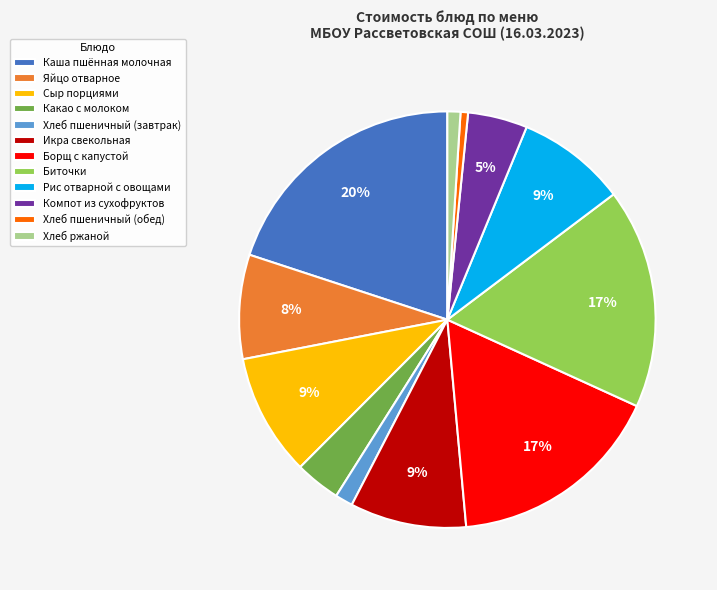

What percentage is the Рис отварной с овощами slice, to the nearest percent?

9%